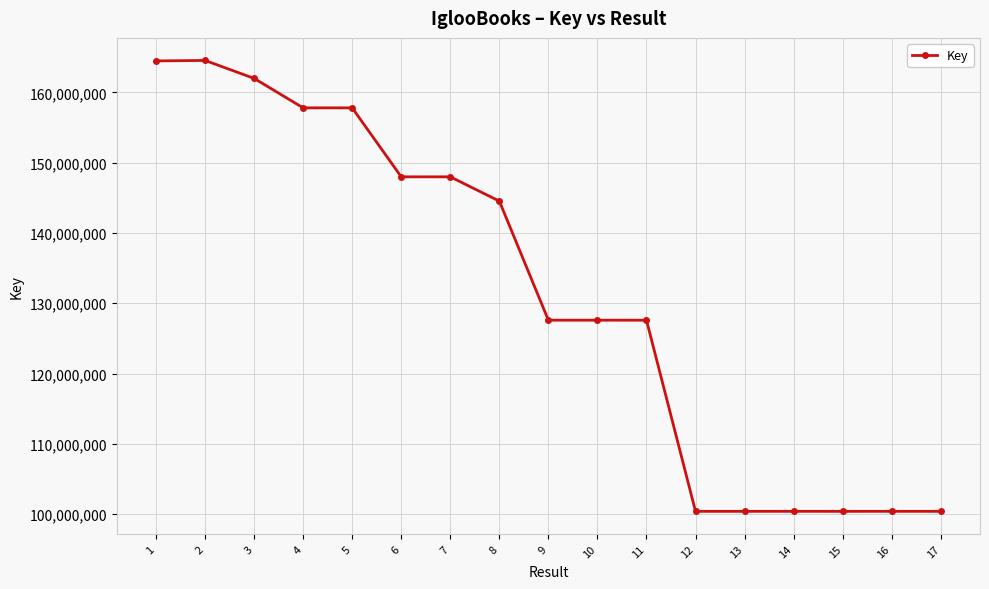

What is the maximum value shown in the chart?

164539196